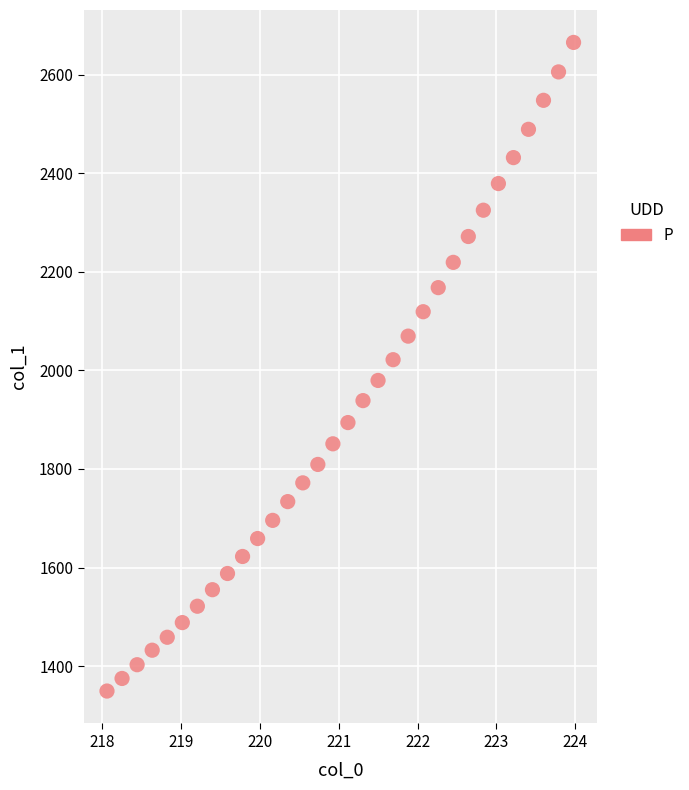

What is the range of X values (max minus min)?

5.9